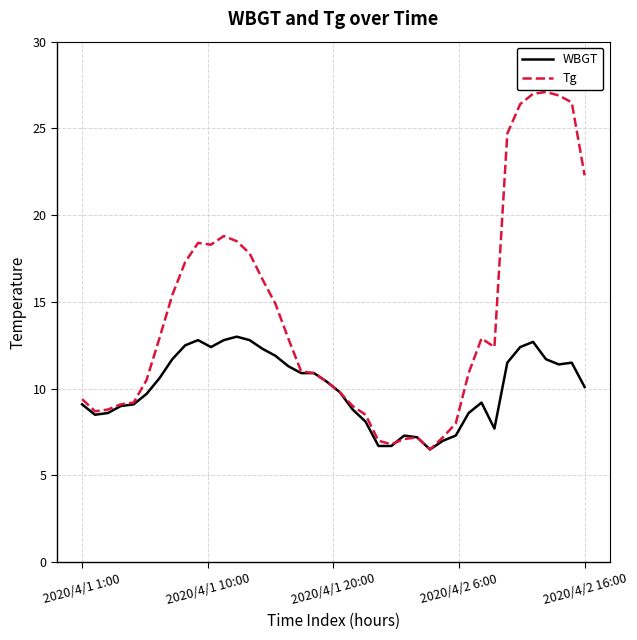

What are all the series names shown in the legend?

WBGT, Tg